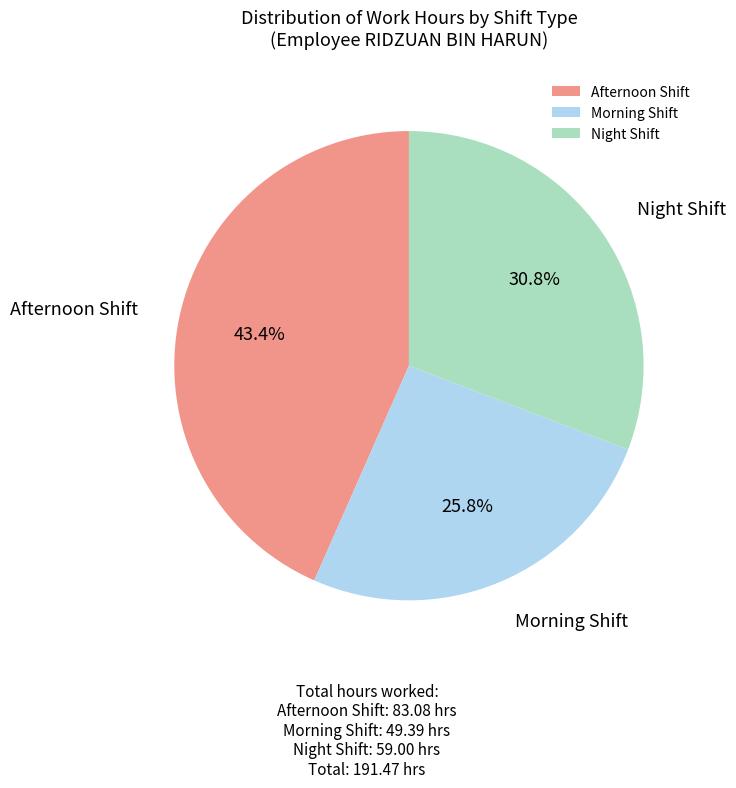

Does Night Shift represent more than half of the total?

No